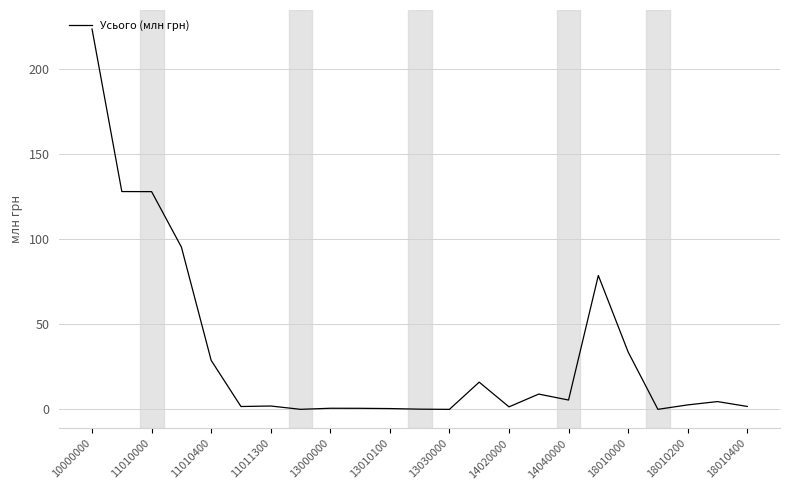

What is the difference between the maximum and minimum values?

223.2